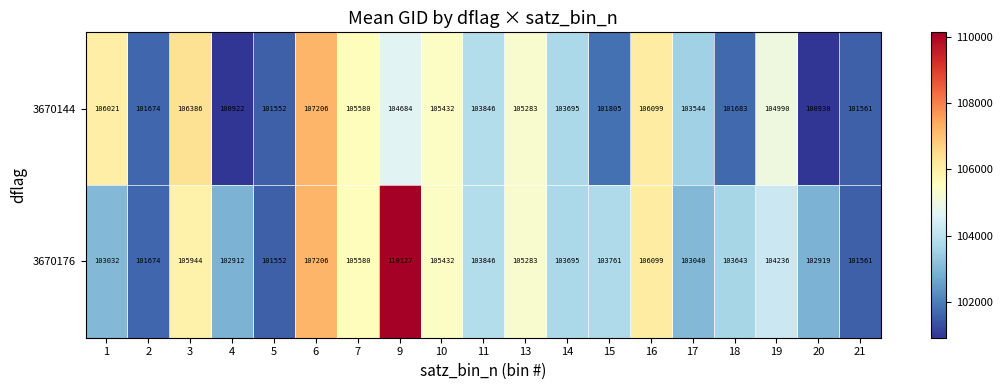

What value does the 3670176 series have at 21?

101561